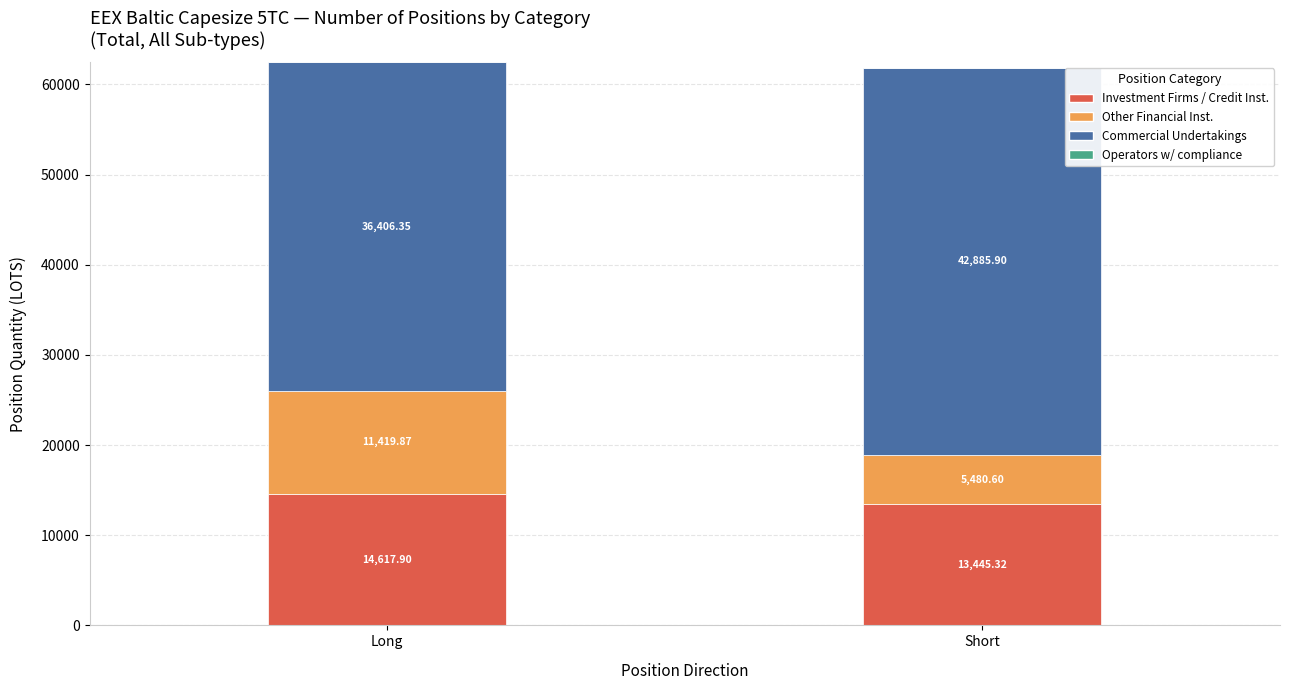

What is the label of the 1st bar from the right?

Short